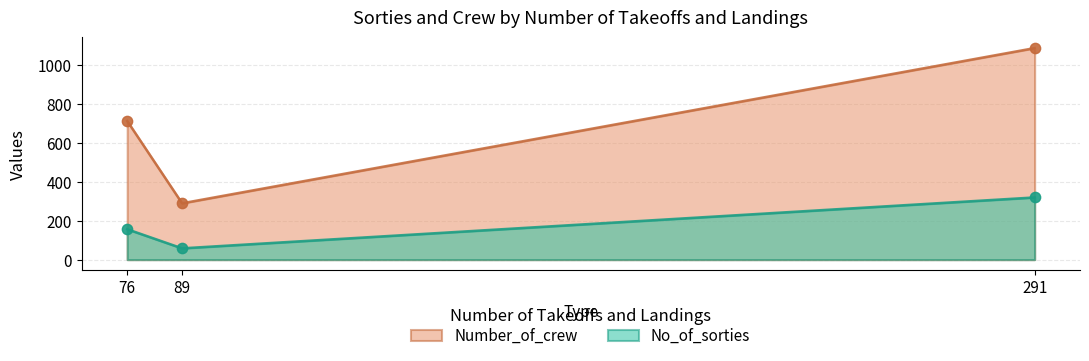

Which series contains the lowest Y value?

No_of_sorties